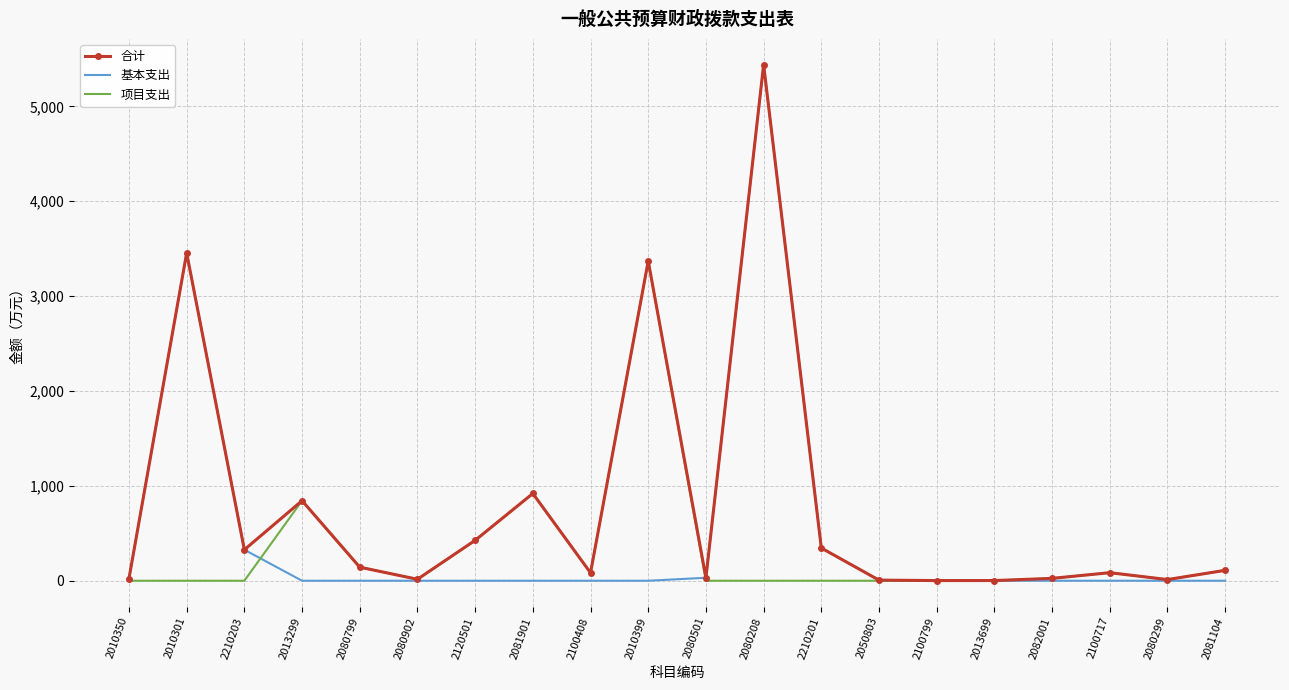

At which category does 合计 reach its first local peak?

2010301